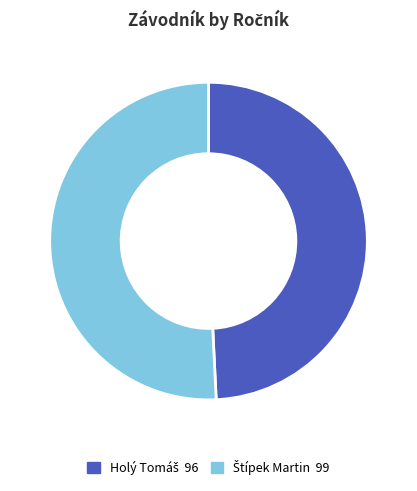

Is there a majority slice in this chart?

Yes